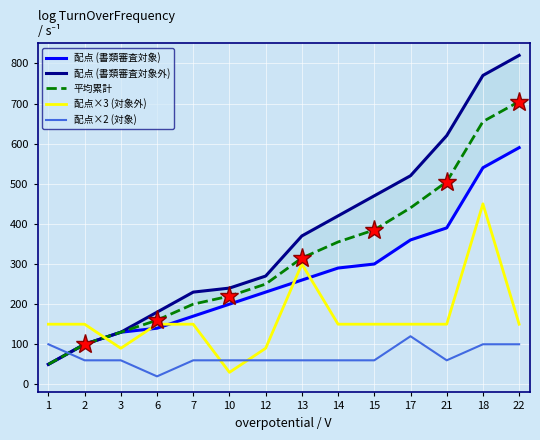

True or false: 平均累計 and 配点 (書類審査対象外) cross at least once.

False